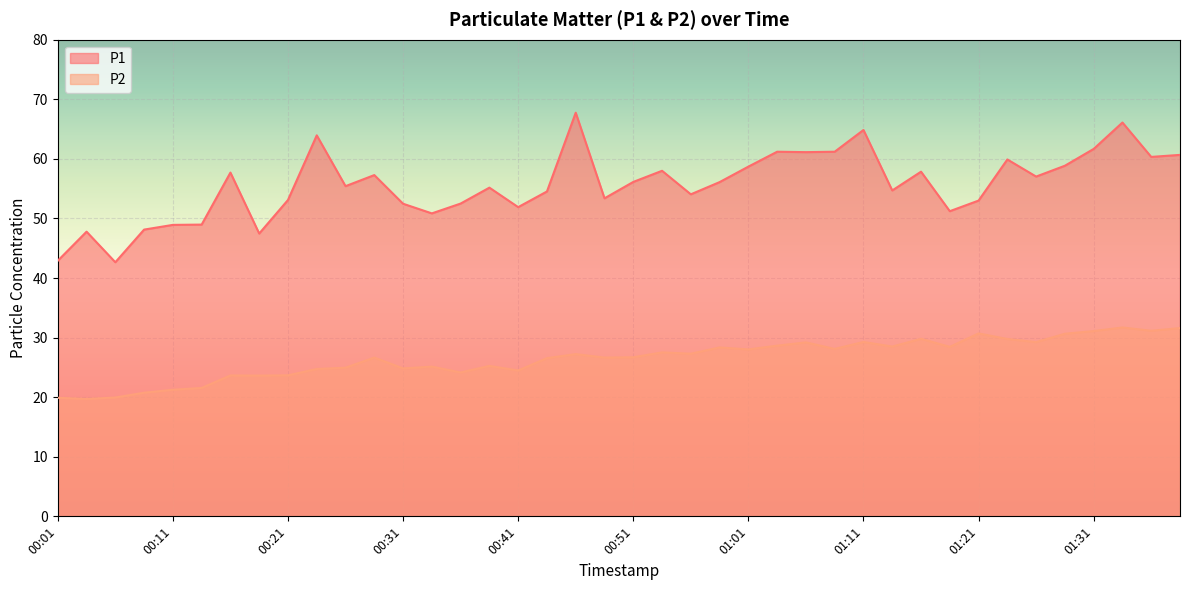

Where is P2 nearest to the value 25?

00:26